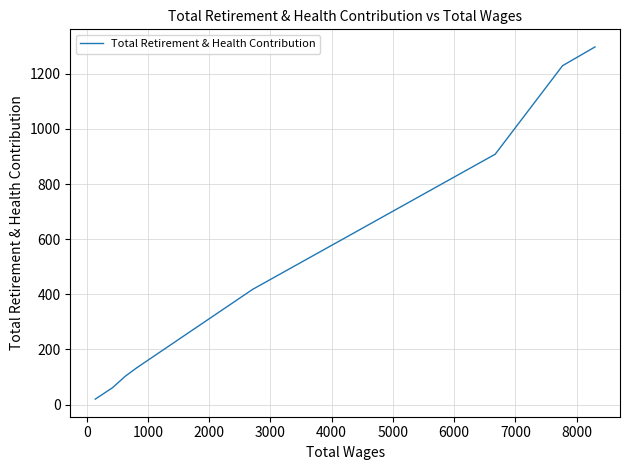

Count the number of data series in this chart.

1